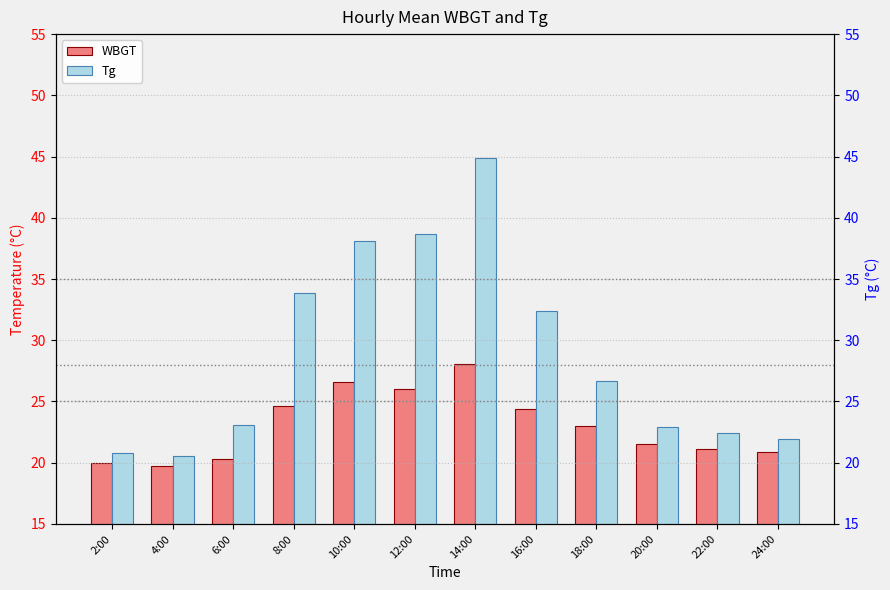

At which label is Tg closest to 32?

16:00